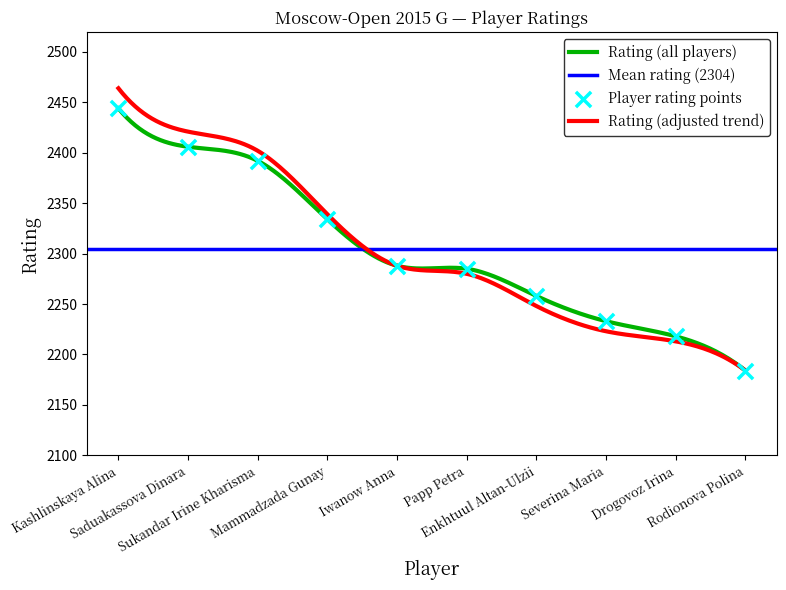

Approximately how many times larger is the value at Papp Petra compared to Severina Maria?

1.0